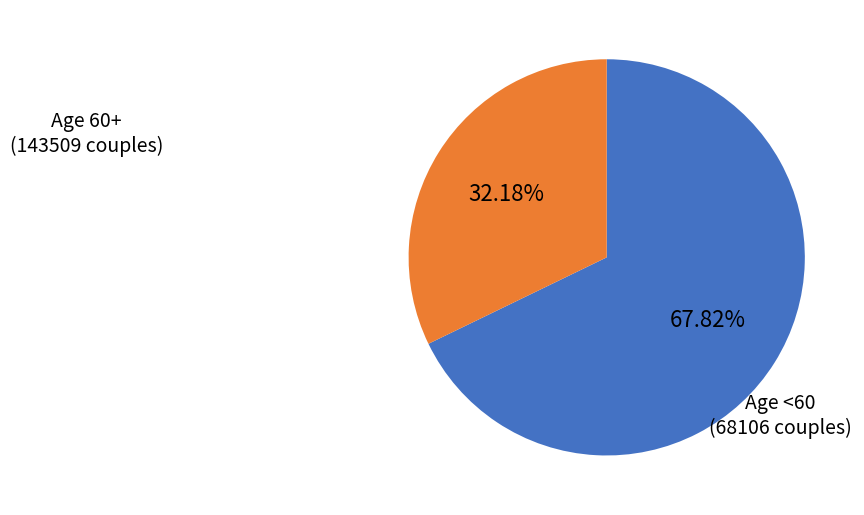

Is there any slice that represents more than half of the pie?

Yes